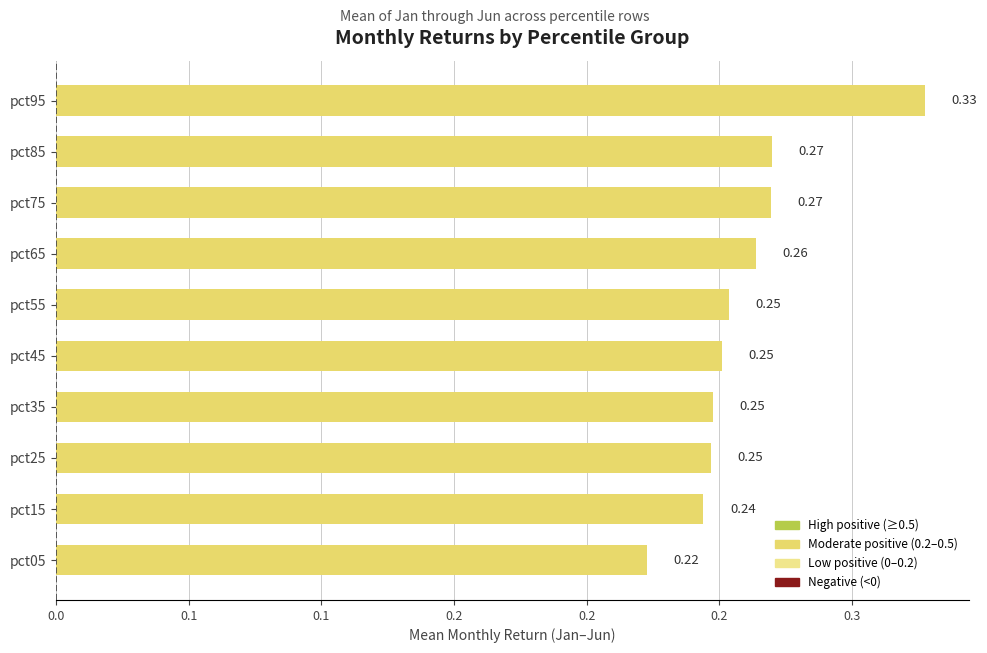

Are the bars horizontal?

Yes